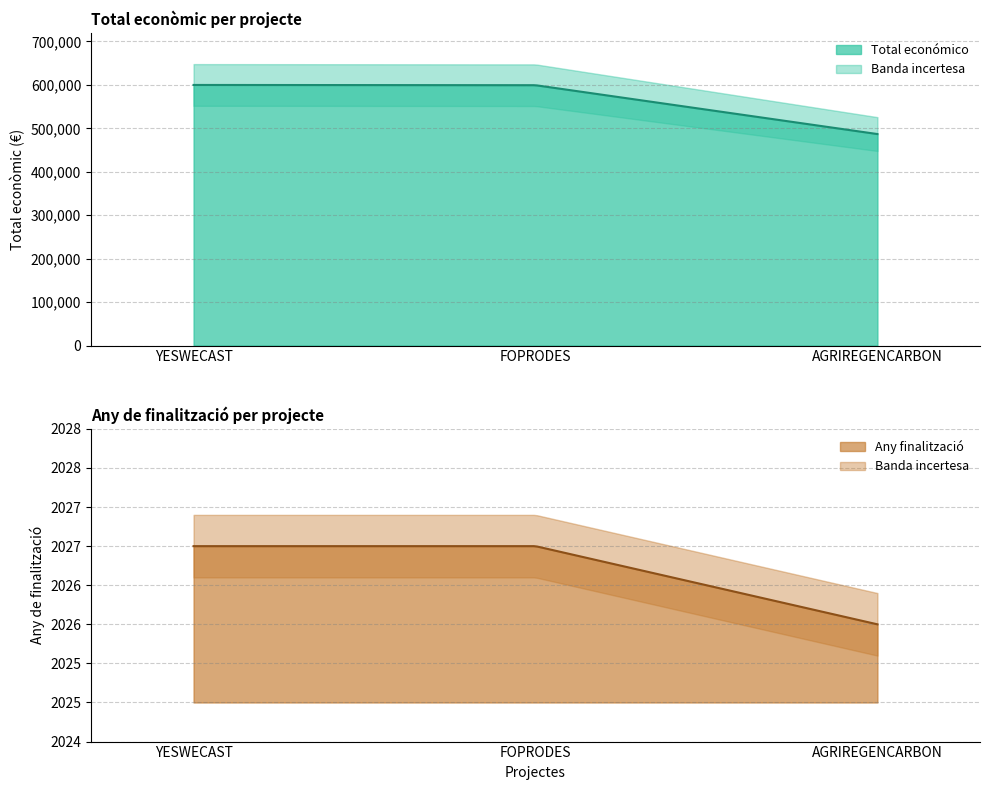

Between AGRIREGENCARBON and FOPRODES, which is larger?

FOPRODES